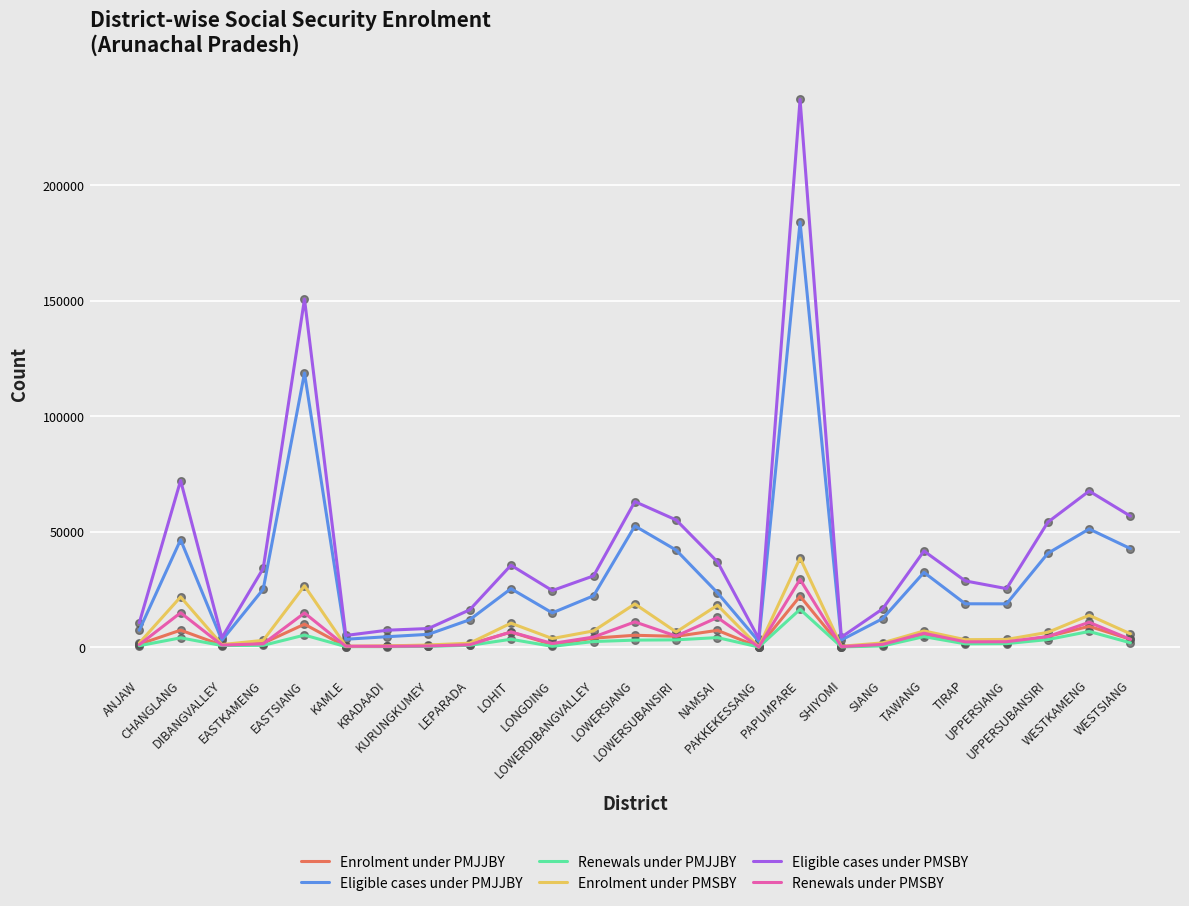

Which series has the largest total across all categories?

Eligible cases under PMSBY